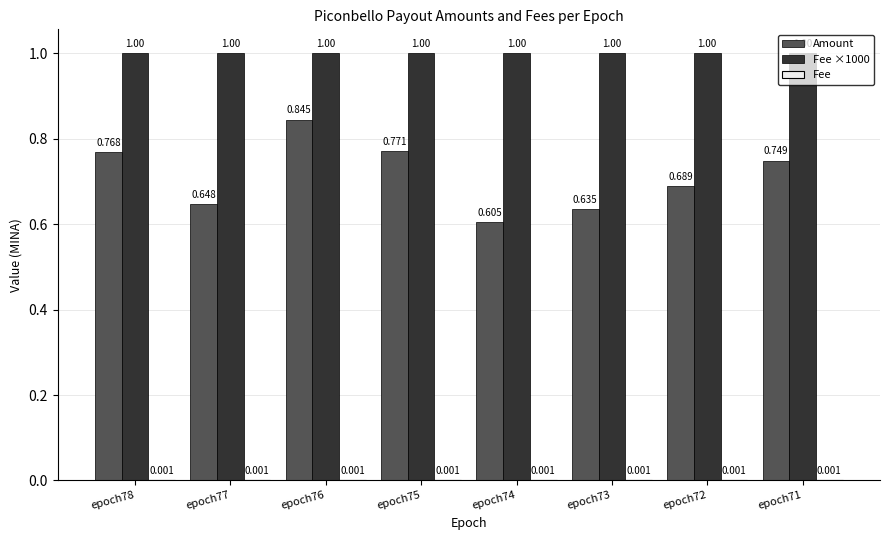

Which series changed the most between epoch77 and epoch74?

Amount